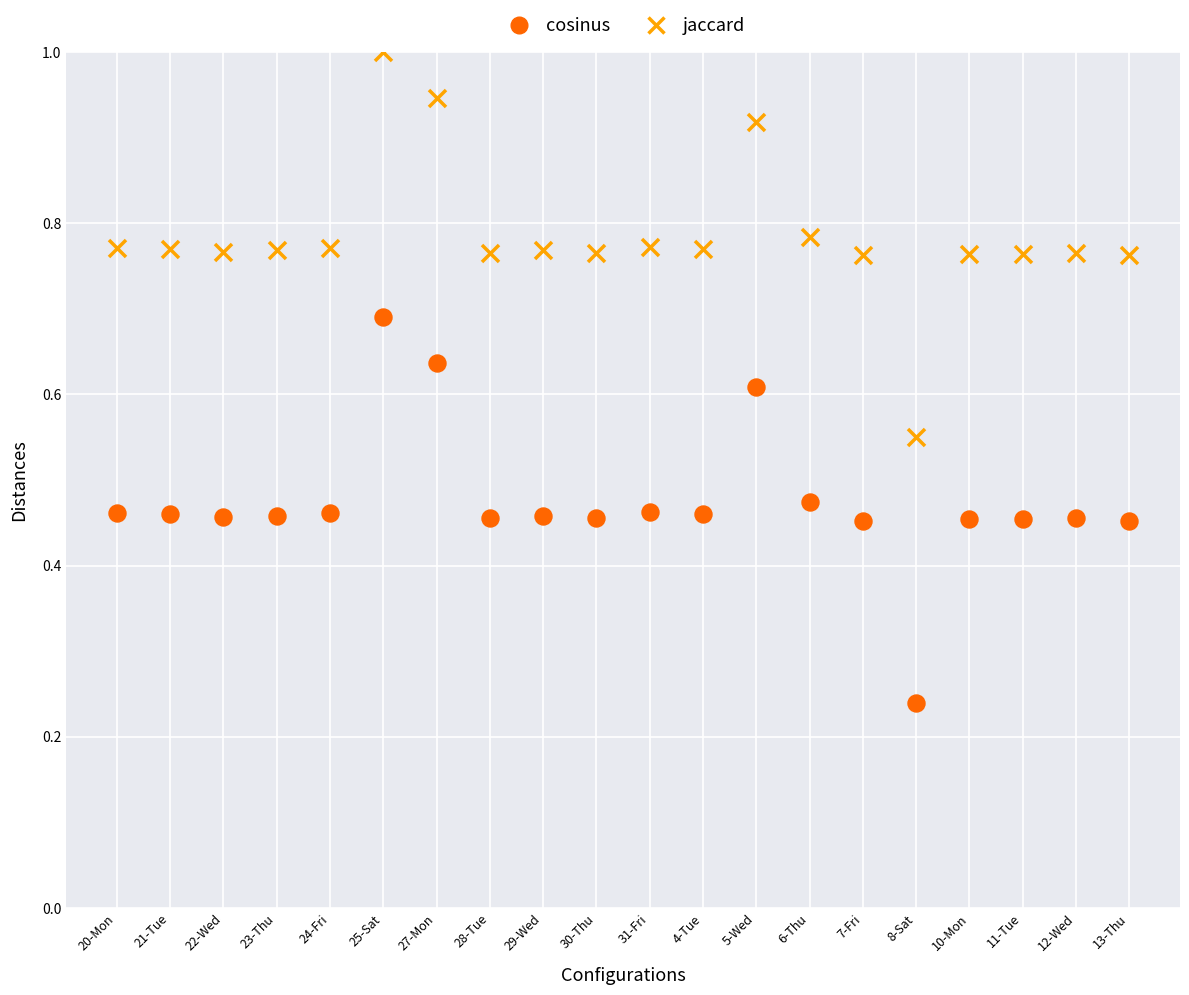

Which series contains the lowest Y value?

cosinus